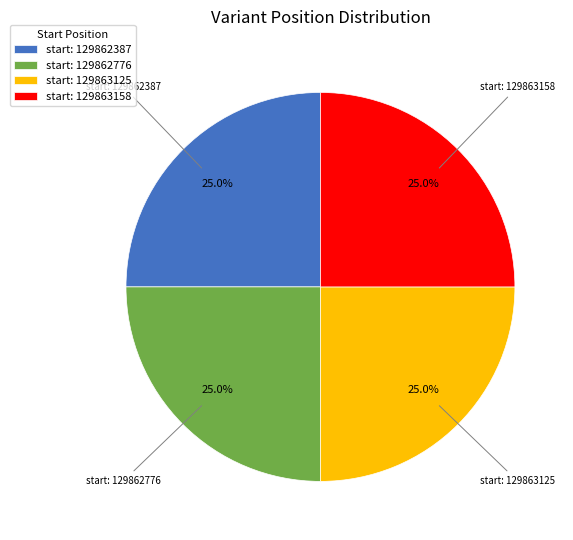

Is there a majority slice in this chart?

No